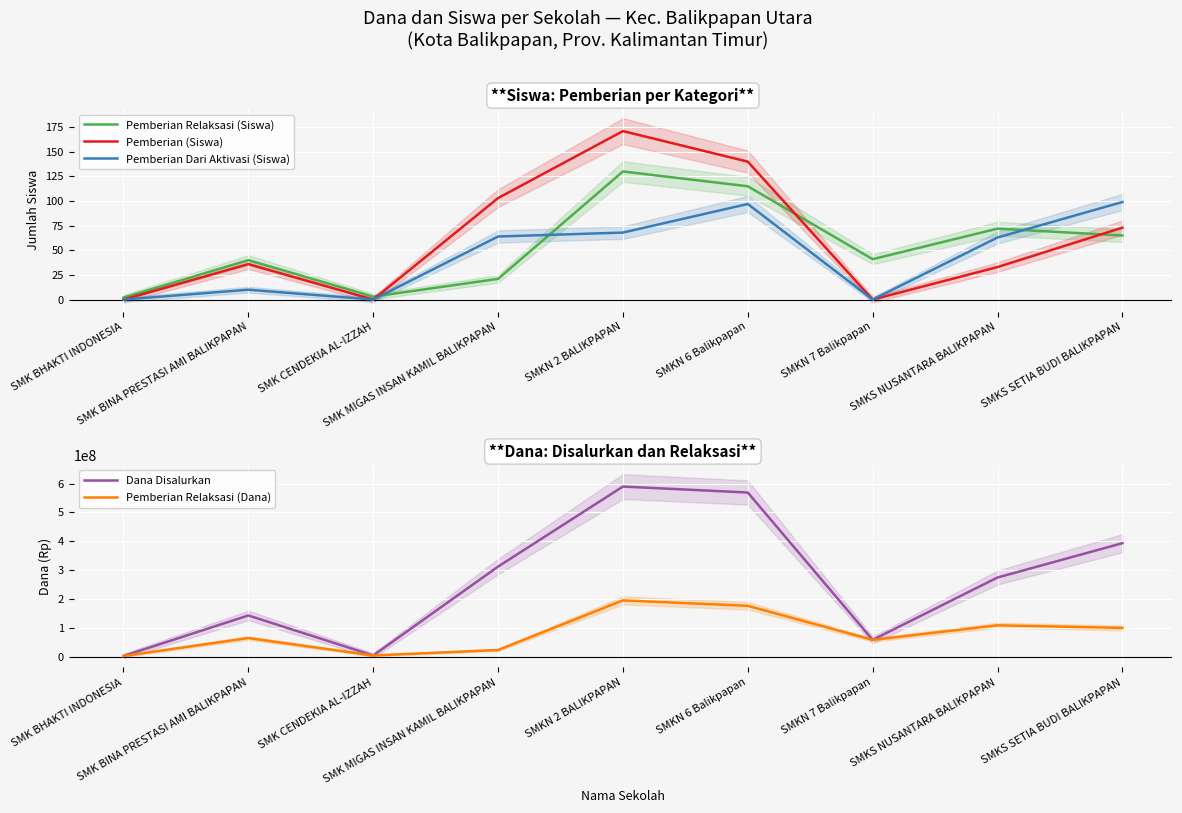

How many data points in Pemberian Relaksasi (Dana) are above 64800000?

4